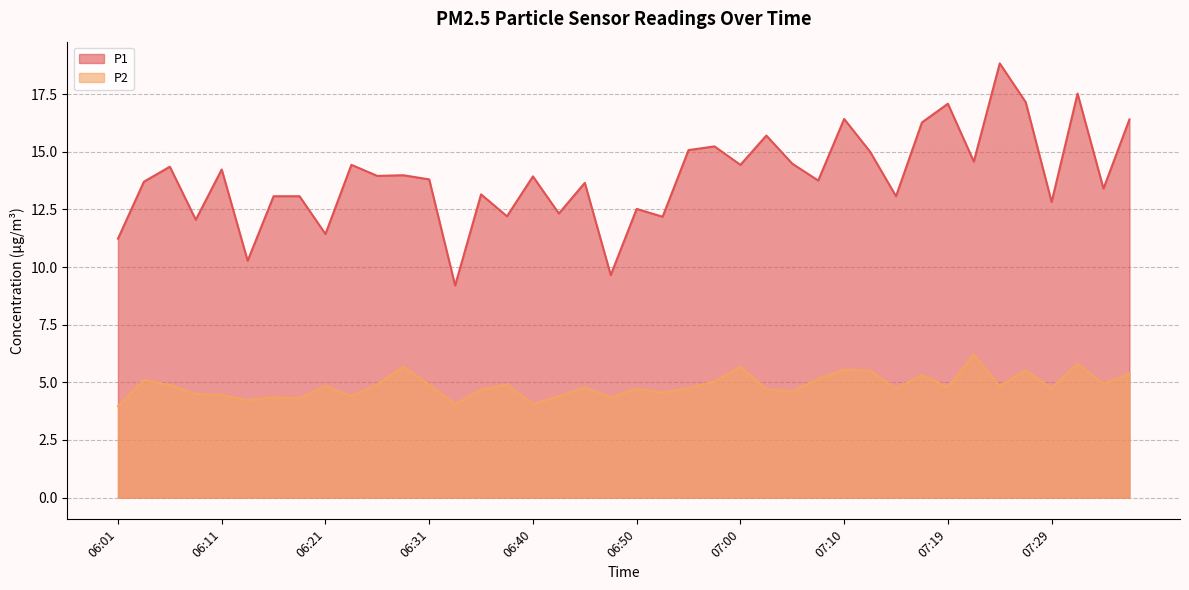

Between 06:19 and 06:11, which is larger?

06:11